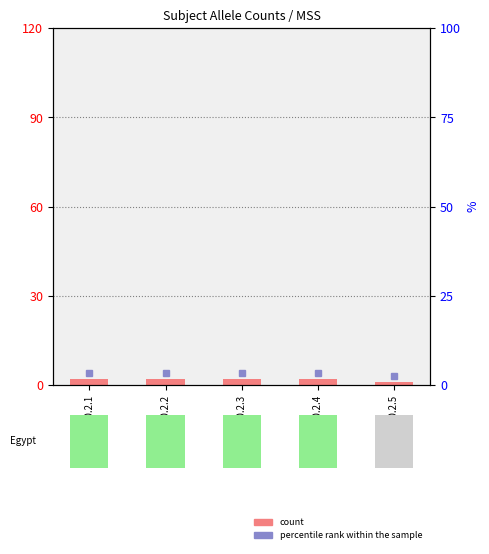

List the labels in order of value, largest first.

248800.2.1, 248800.2.2, 248800.2.3, 248800.2.4, 248800.2.5